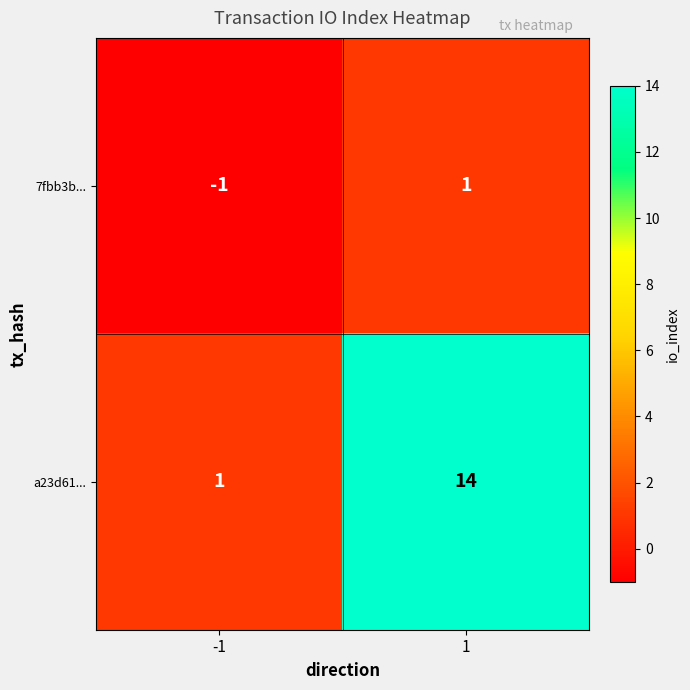

Count the number of categories in the chart.

2